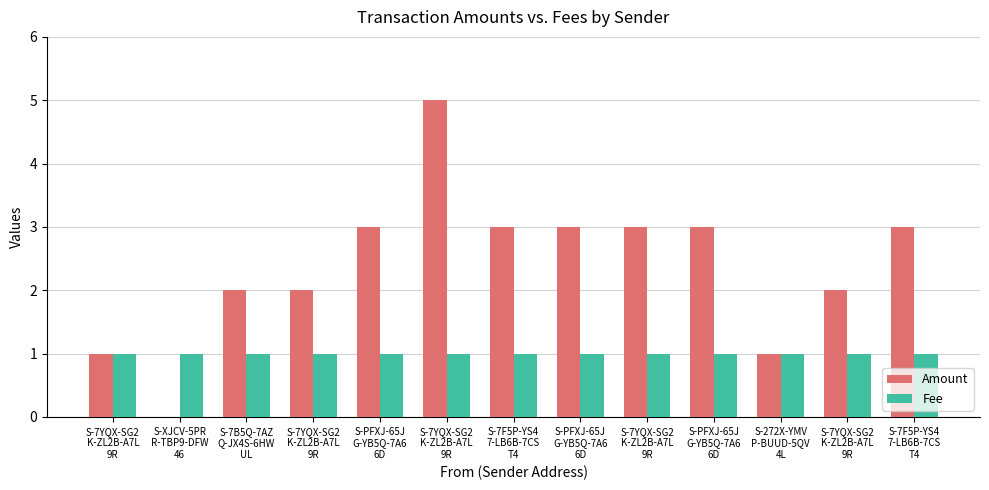

Count the number of categories in the chart.

13